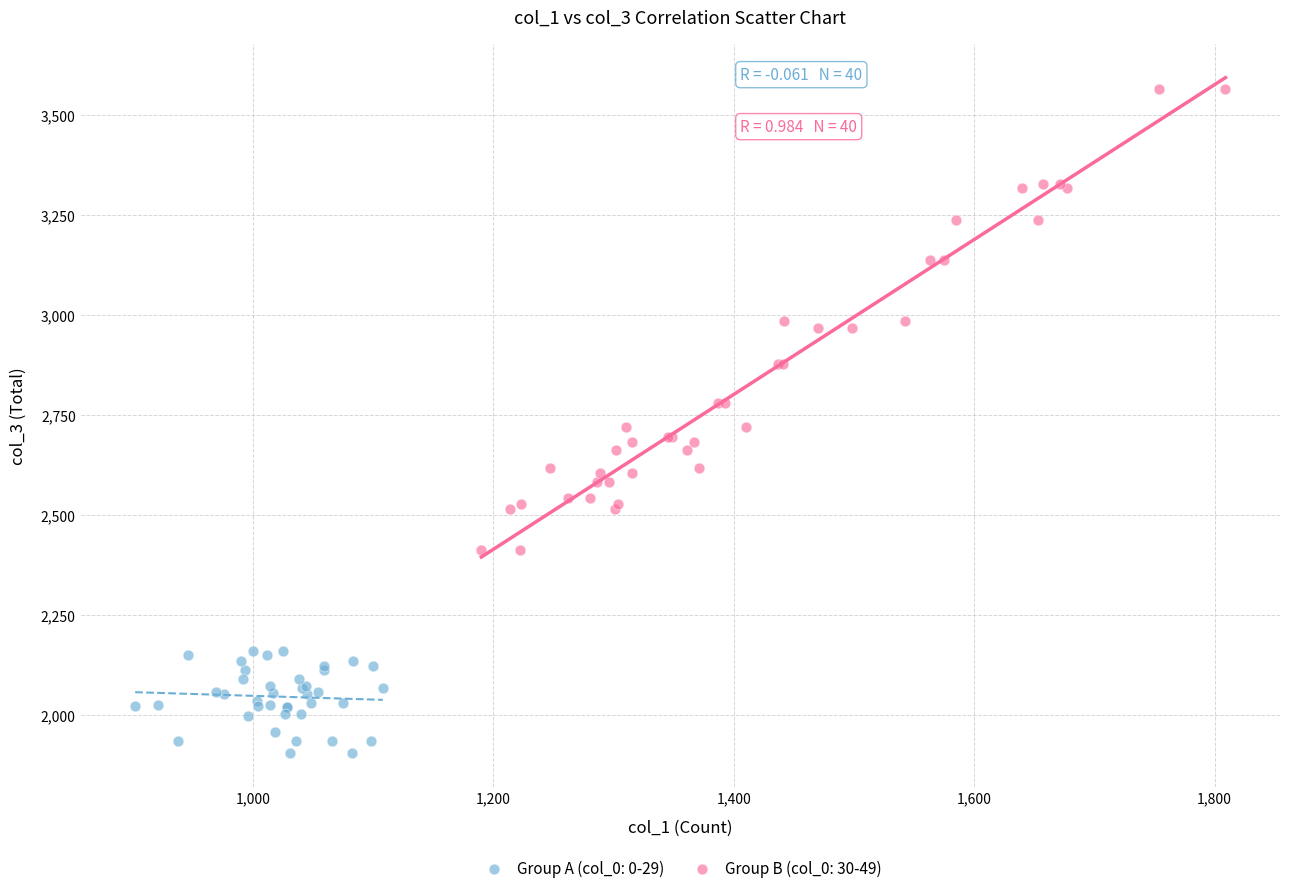

Which series reaches the minimum Y coordinate?

Group A (col_0: 0-29)